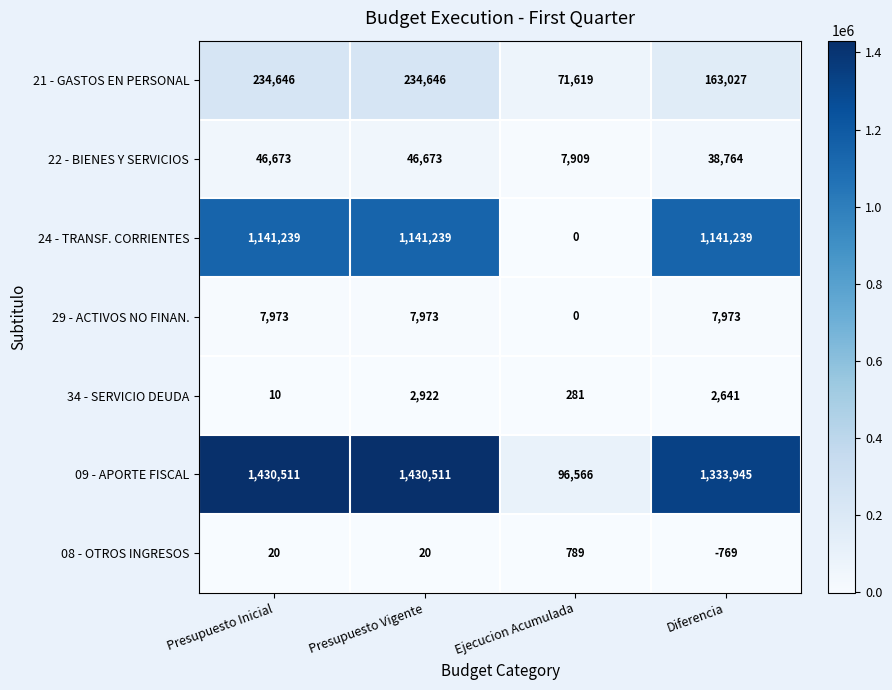

At how many categories does at least one series exceed 344023?

3